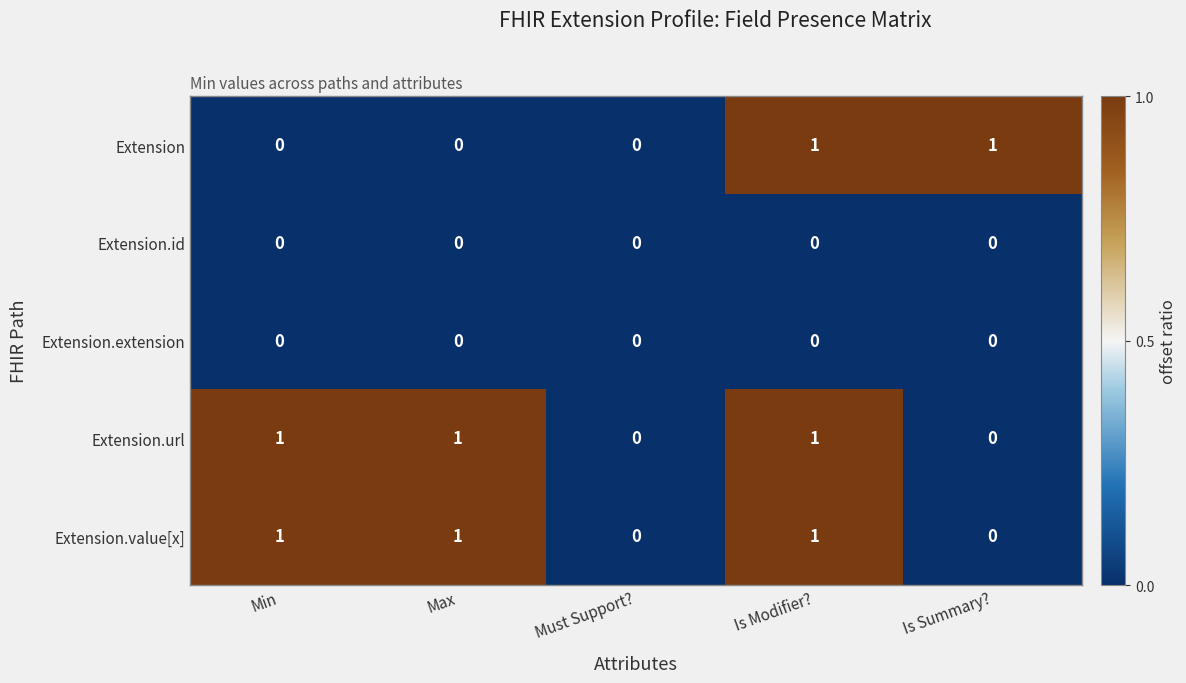

The Extension.url series shows 0 at Must Support?. True or false?

True